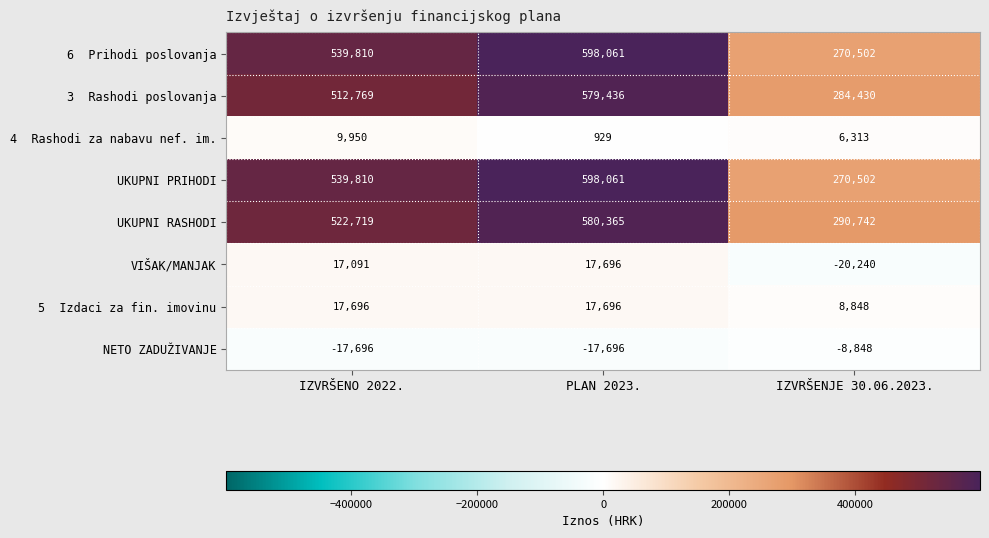

What is the smallest value displayed?

-20240